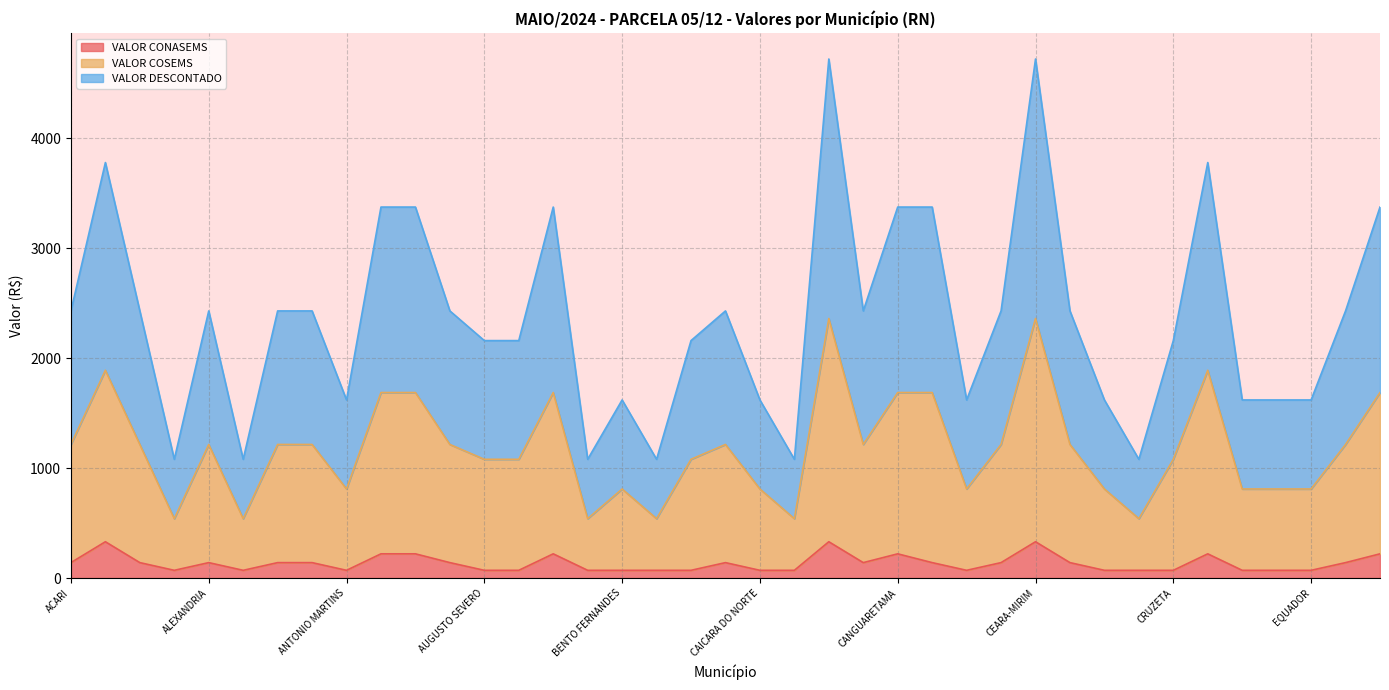

True or false: VALOR COSEMS and VALOR DESCONTADO cross at least once.

False